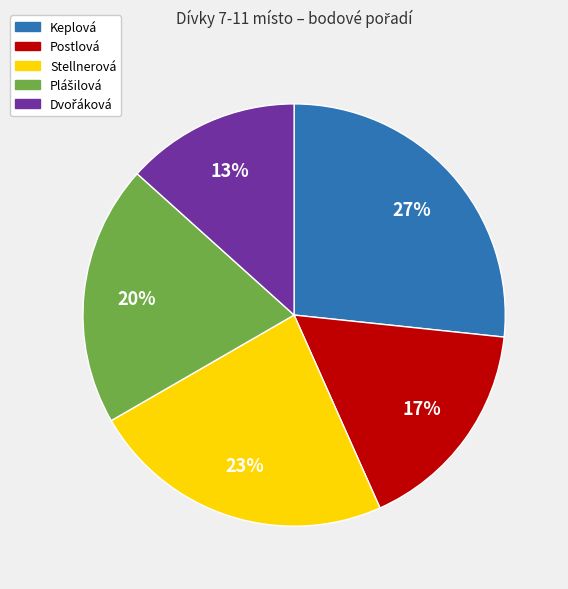

Do Postlová and Stellnerová together represent more than half of the pie?

No